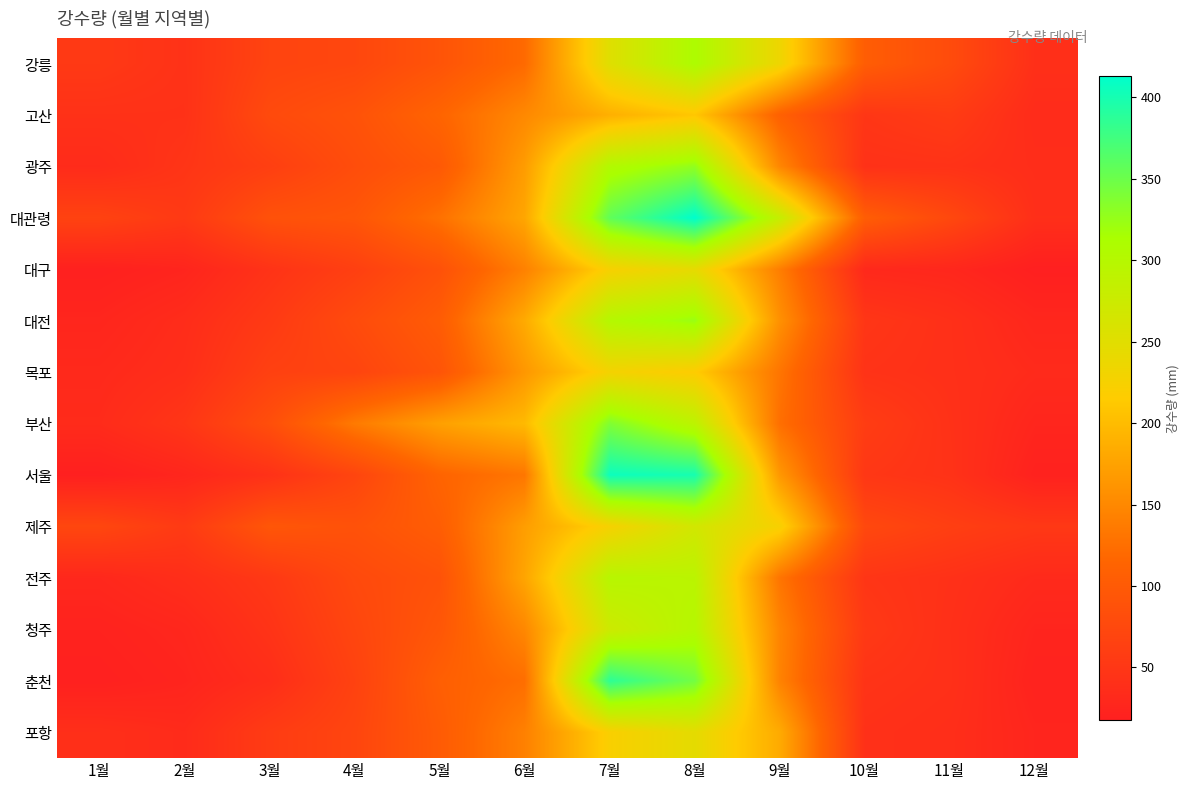

What is the minimum value shown in the chart?

17.5